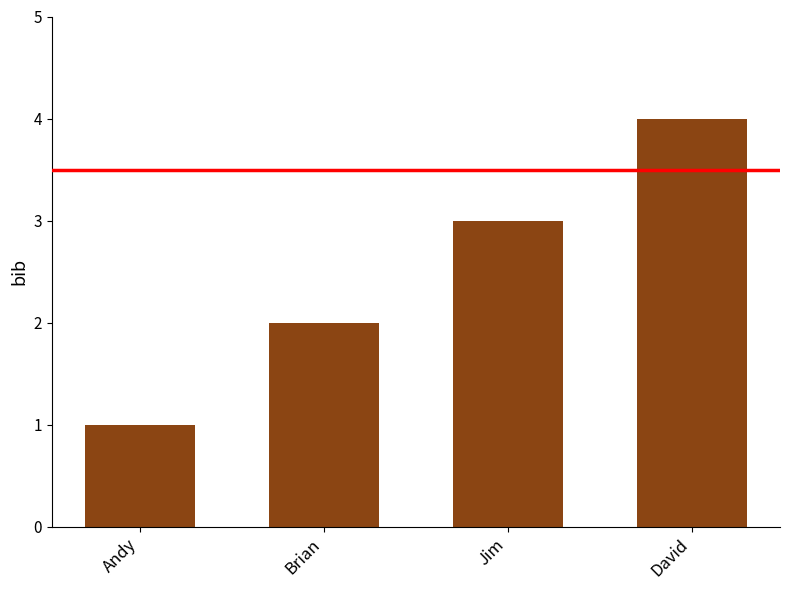

What value does the data have at Andy?

1